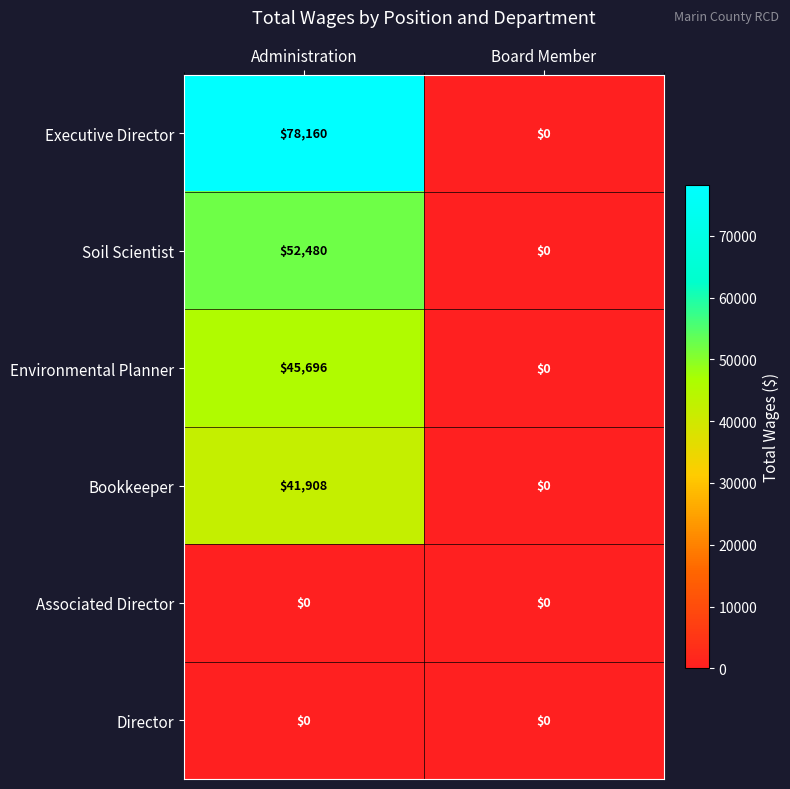

At which label does Bookkeeper reach its peak?

Administration